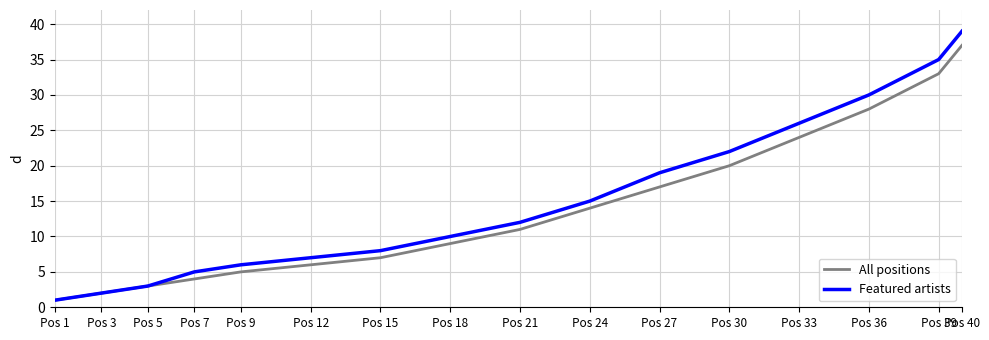

List the labels in order of All positions value, largest first.

Pos 40, Pos 39, Pos 36, Pos 33, Pos 30, Pos 27, Pos 24, Pos 21, Pos 18, Pos 15, Pos 12, Pos 9, Pos 7, Pos 5, Pos 3, Pos 1